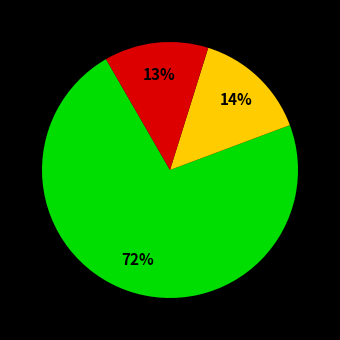

To the nearest percent, what is the average slice percentage?

33%